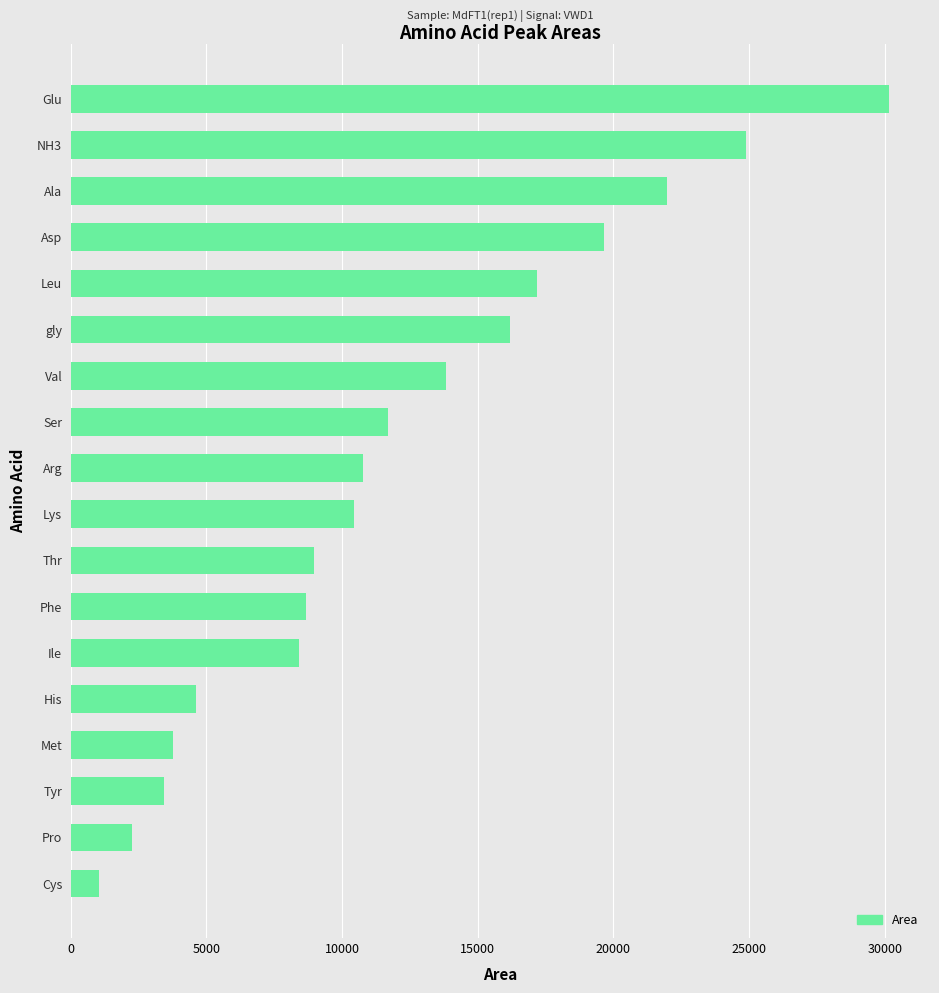

How many bars are there in total?

18